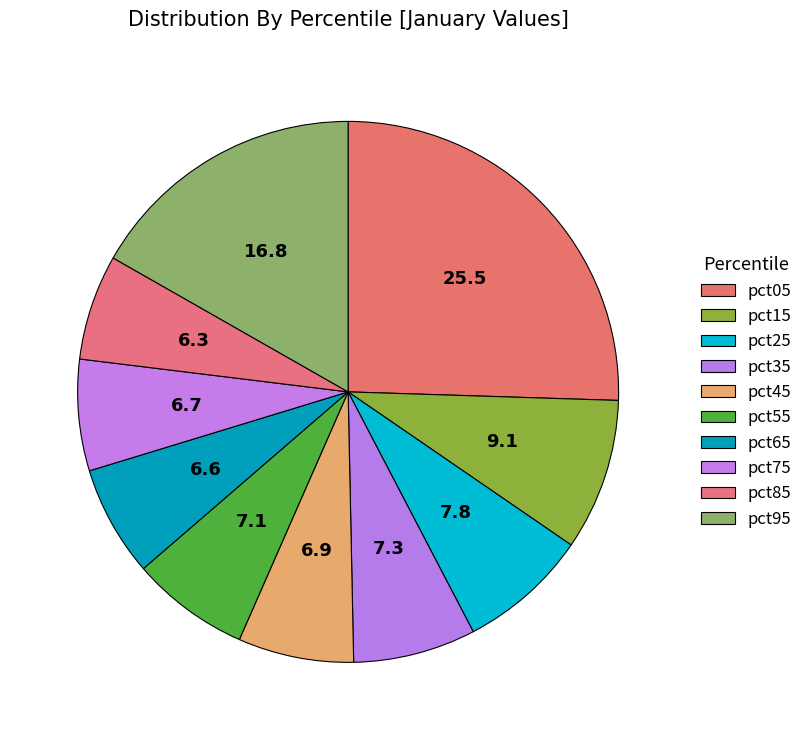

Does any single category account for the majority?

No